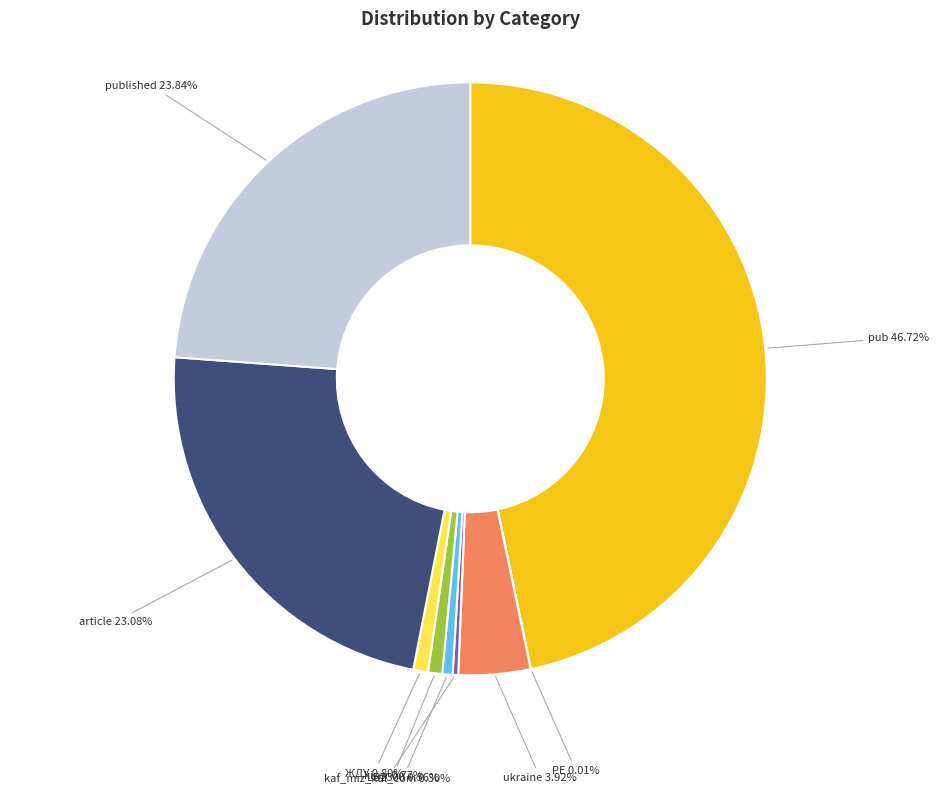

What percentage is NOT represented by ЖДУ?

99.2%